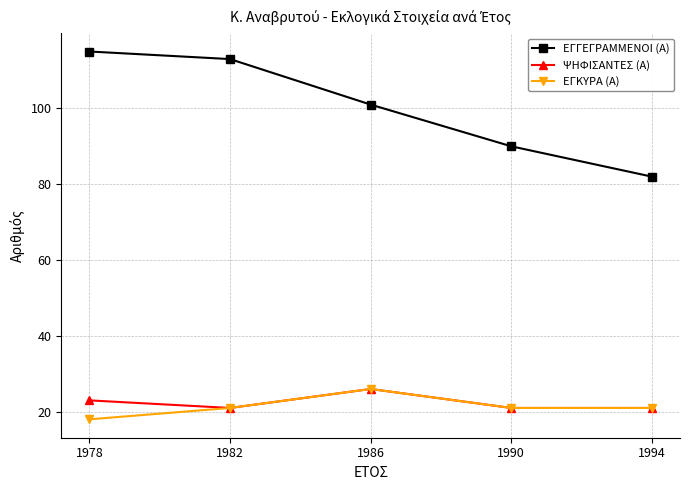

What are all the series names shown in the legend?

ΕΓΓΕΓΡΑΜΜΕΝΟΙ (Α), ΨΗΦΙΣΑΝΤΕΣ (Α), ΕΓΚΥΡΑ (Α)